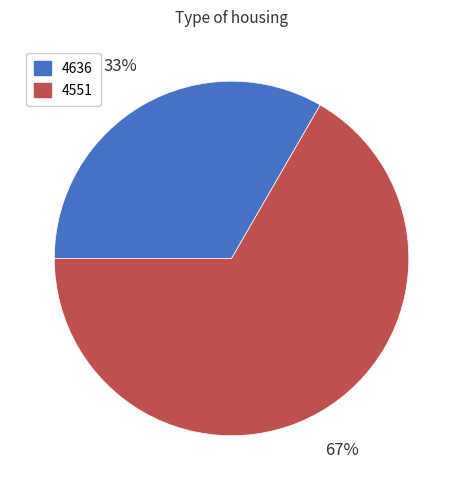

Count the number of slices in the pie.

2